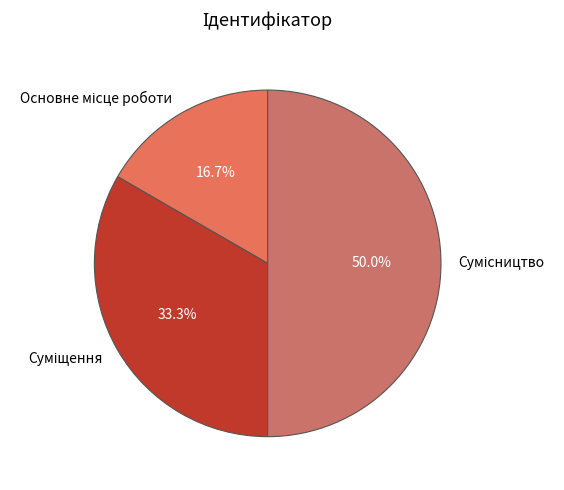

Count the number of slices in the pie.

3